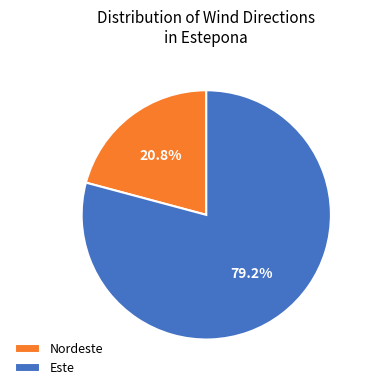

Which slice is the smallest?

Nordeste